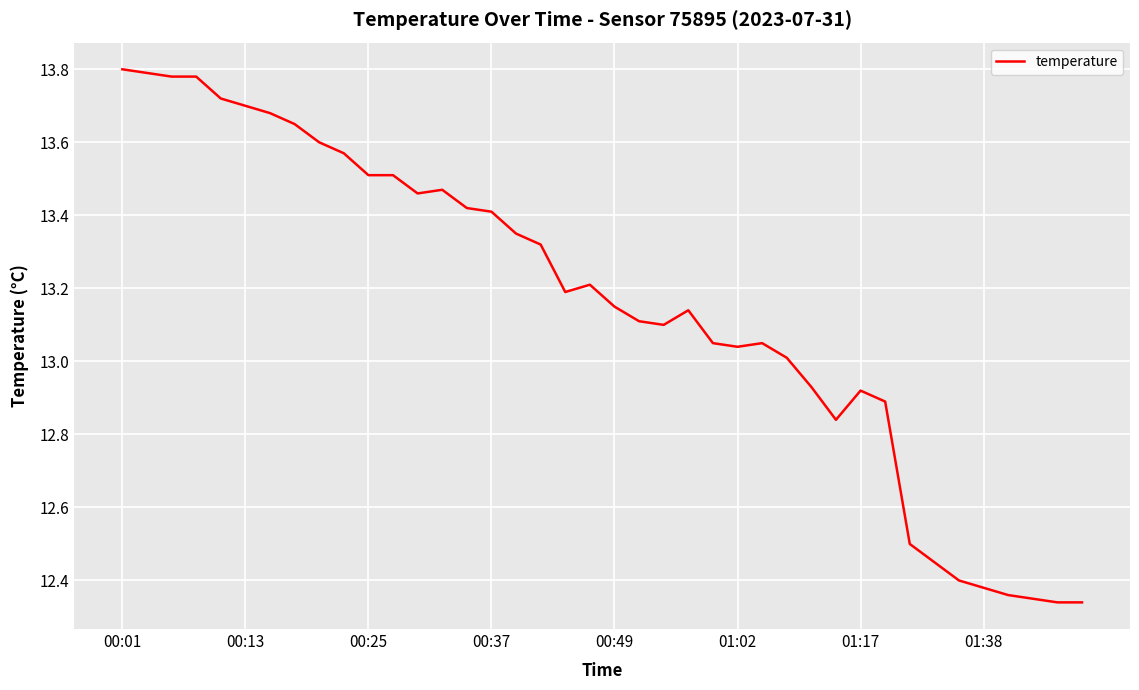

What is the difference between the maximum and minimum values?

1.5